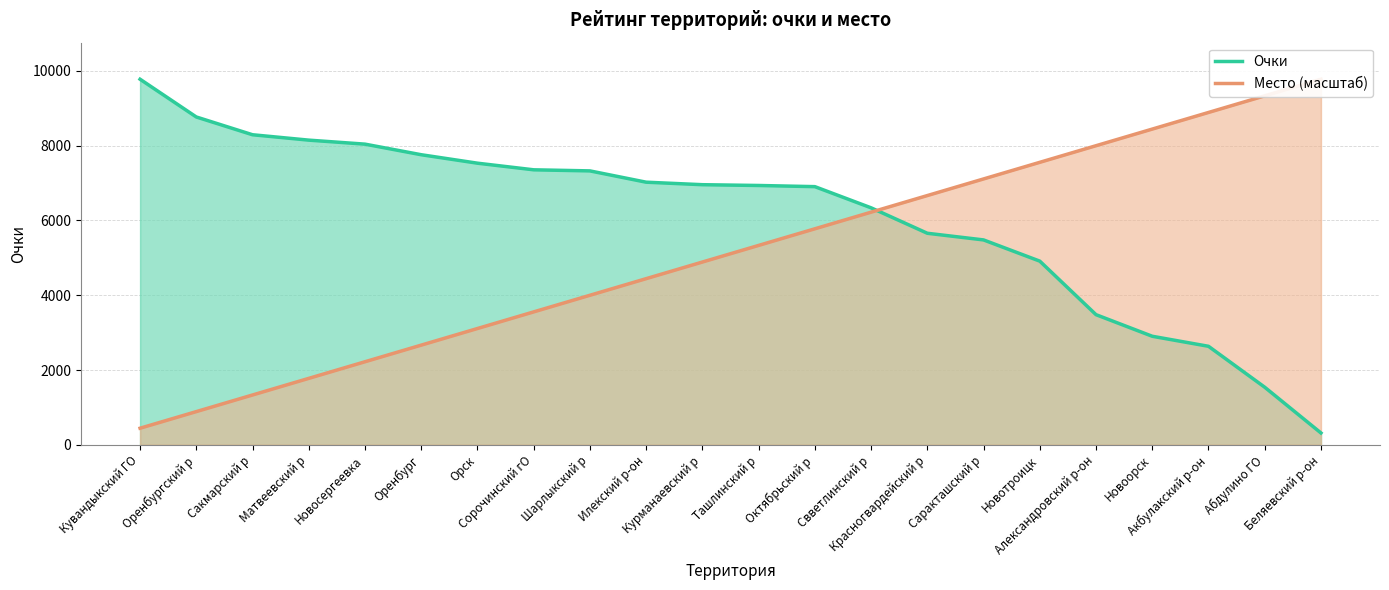

What is the average value of the Место (масштаб) series?

5108.1